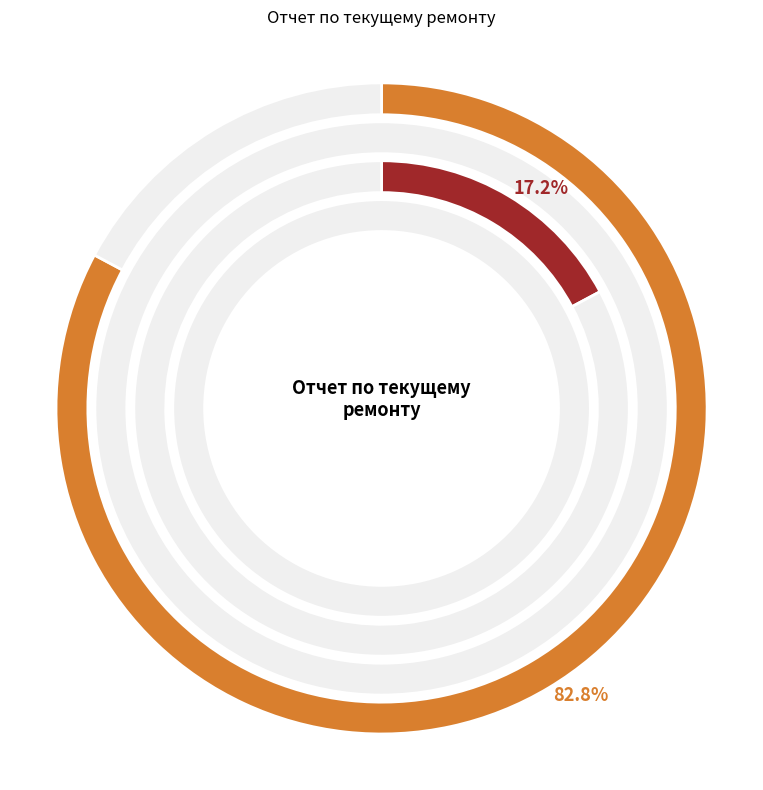

How many slices are in this pie chart?

4